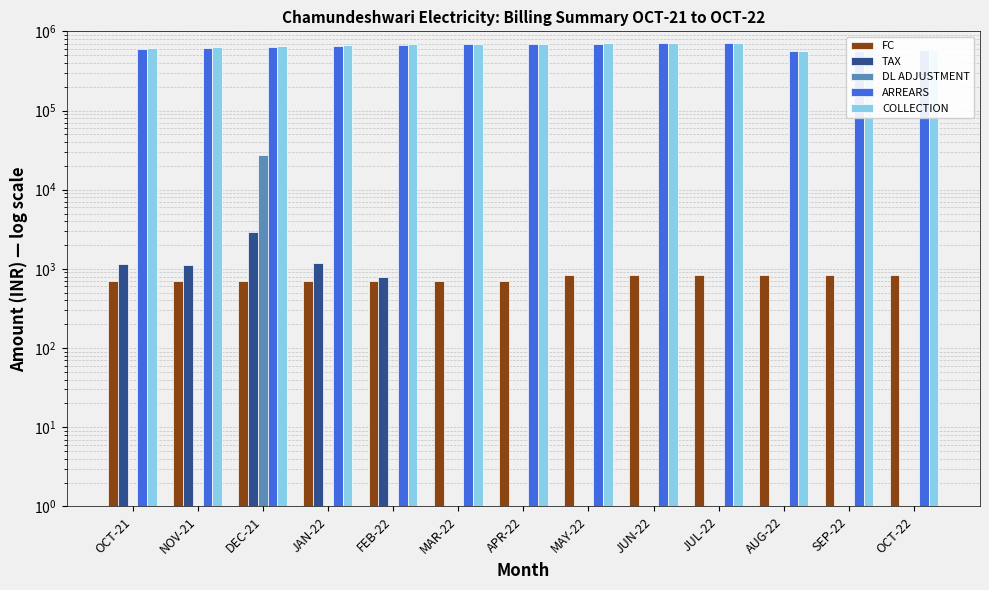

What is the label of the 8th bar from the left?

MAY-22